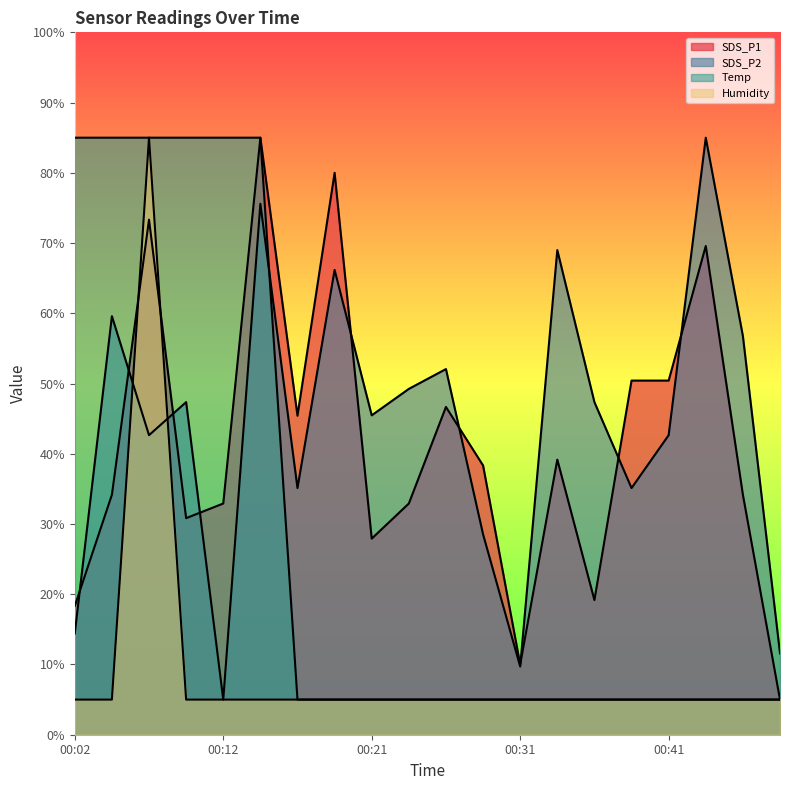

Where is the first local maximum for SDS_P1?

00:07